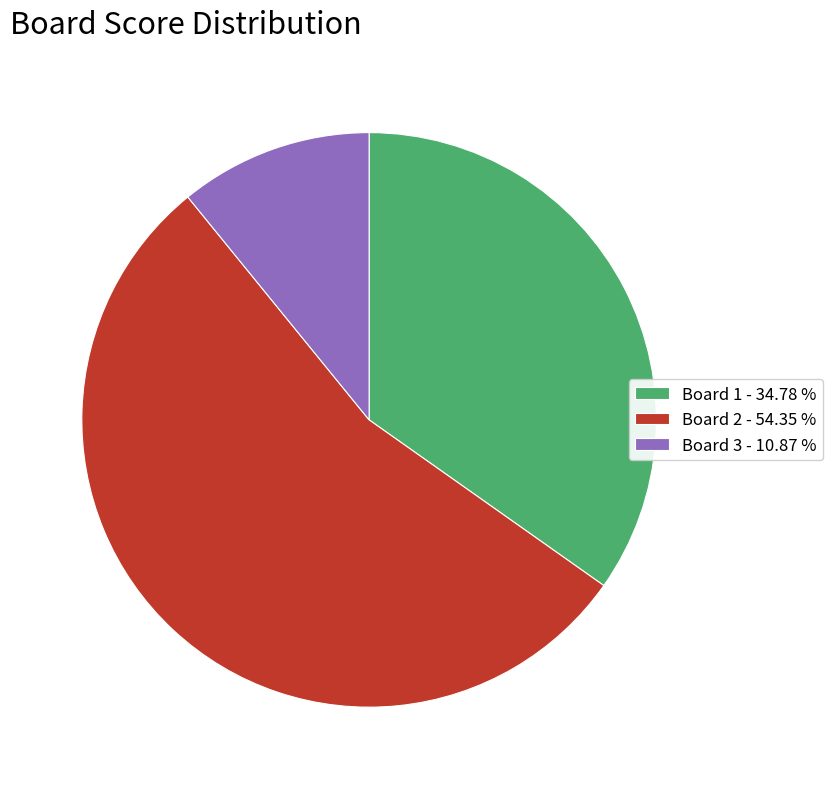

Rank the categories by value from lowest to highest.

Board 3 - 10.87 %, Board 1 - 34.78 %, Board 2 - 54.35 %